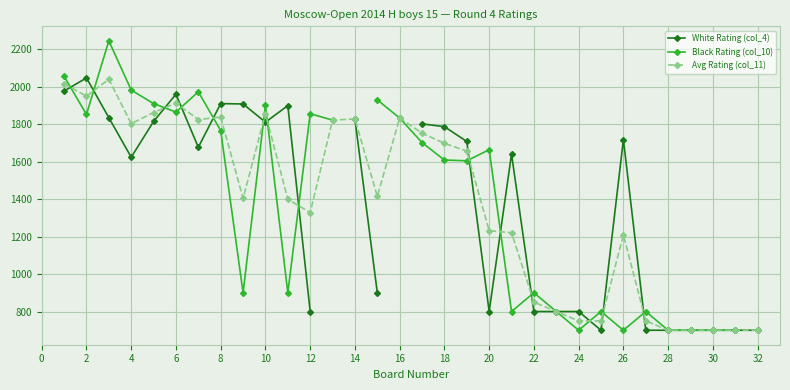

What is the minimum value for Avg Rating (col_11)?

700.0